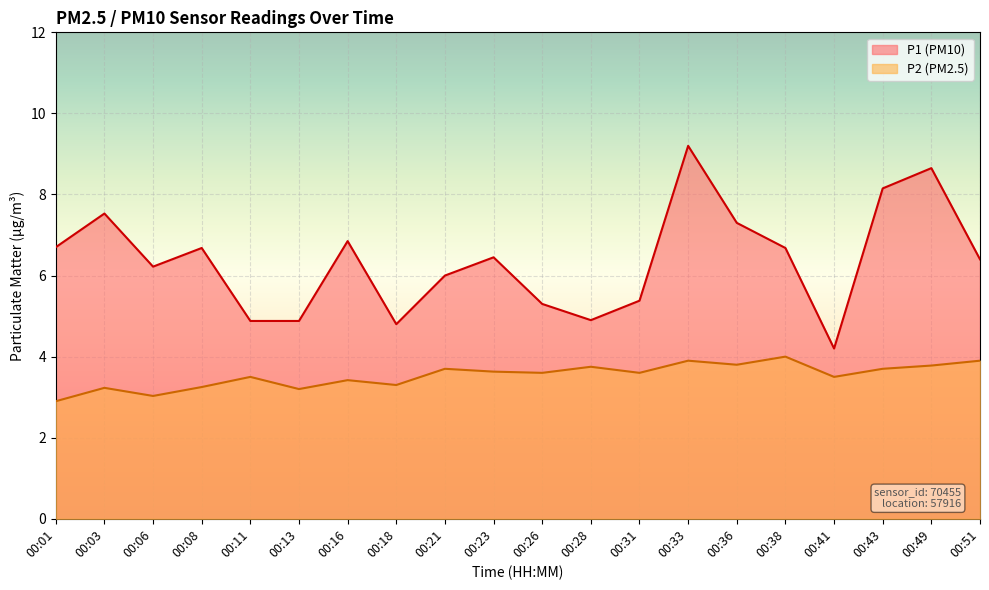

Is it true that P2 equals 3.2 at 00:08?

True